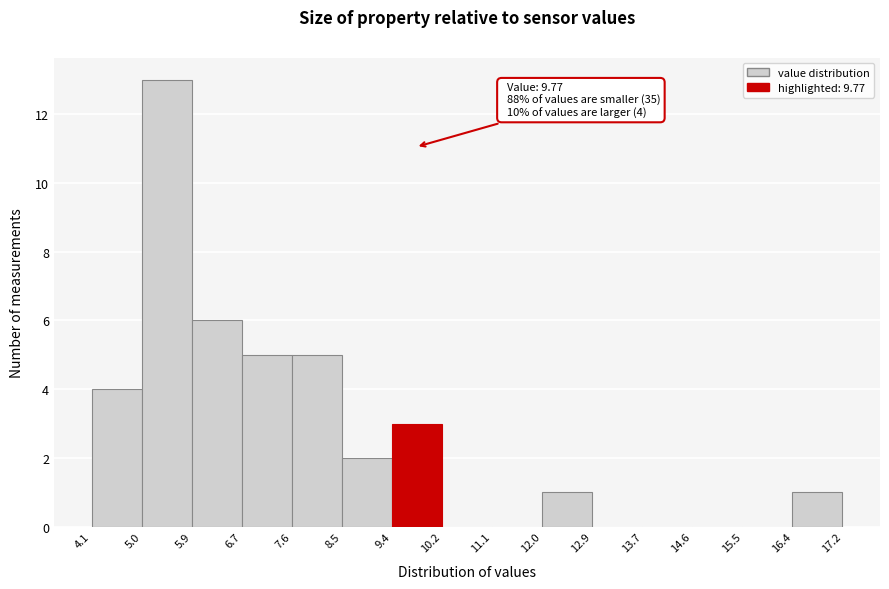

Over which range of the x-axis is the bar tallest?

5.0 to 5.9